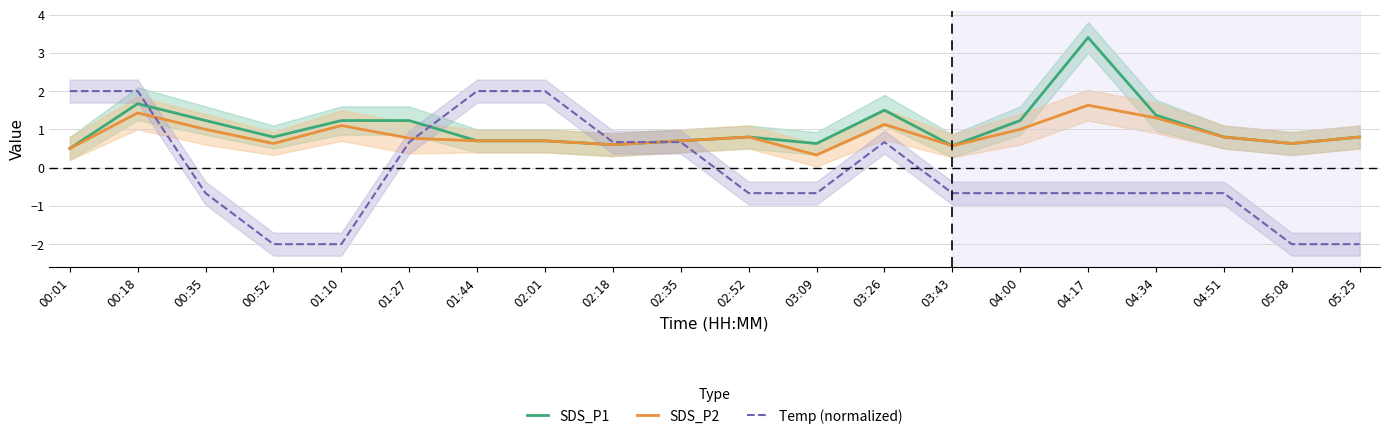

Reading left to right, extract all data points from this chart.

SDS_P1: 00:01=0.5	00:18=1.7	00:35=1.2	00:52=0.8	01:10=1.2	01:27=1.2	01:44=0.7	02:01=0.7	02:18=0.6	02:35=0.7	02:52=0.8	03:09=0.6	03:26=1.5	03:43=0.6	04:00=1.2	04:17=3.4	04:34=1.4	04:51=0.8	05:08=0.6	05:25=0.8
SDS_P2: 00:01=0.5	00:18=1.4	00:35=1.0	00:52=0.6	01:10=1.1	01:27=0.8	01:44=0.7	02:01=0.7	02:18=0.6	02:35=0.7	02:52=0.8	03:09=0.3	03:26=1.1	03:43=0.6	04:00=1.0	04:17=1.6	04:34=1.3	04:51=0.8	05:08=0.6	05:25=0.8
Temp (normalized): 00:01=2.0	00:18=2.0	00:35=-0.7	00:52=-2.0	01:10=-2.0	01:27=0.7	01:44=2.0	02:01=2.0	02:18=0.7	02:35=0.7	02:52=-0.7	03:09=-0.7	03:26=0.7	03:43=-0.7	04:00=-0.7	04:17=-0.7	04:34=-0.7	04:51=-0.7	05:08=-2.0	05:25=-2.0